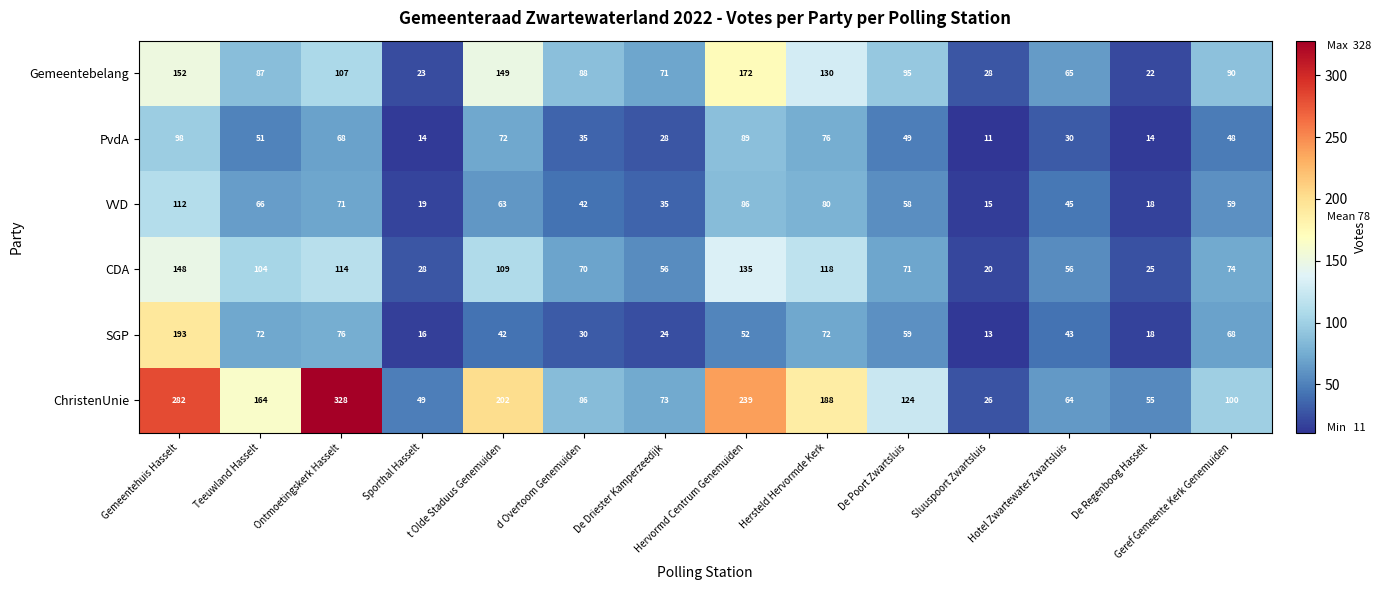

How many series are shown in this chart?

6